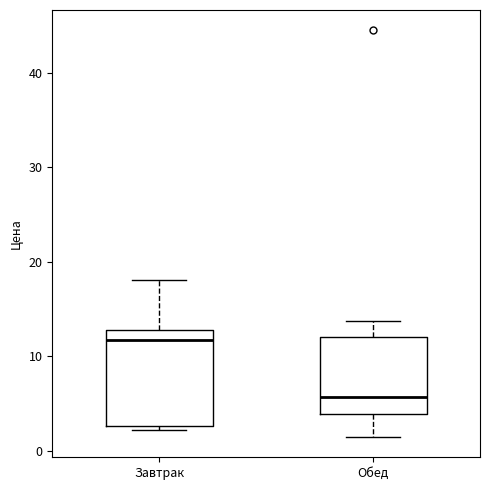

Where does the median line of the box for Завтрак sit on the y-axis? The values are not printed on the chart, so give them approximately, as read against the axis.

12